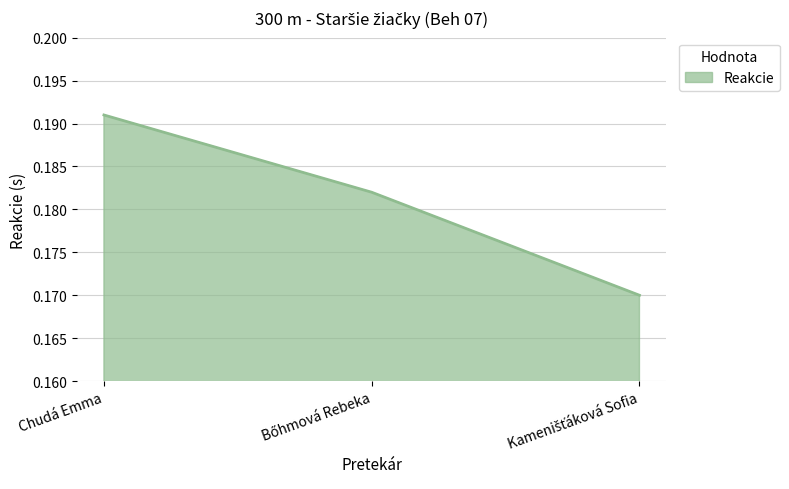

What is the sum of all values?

0.5